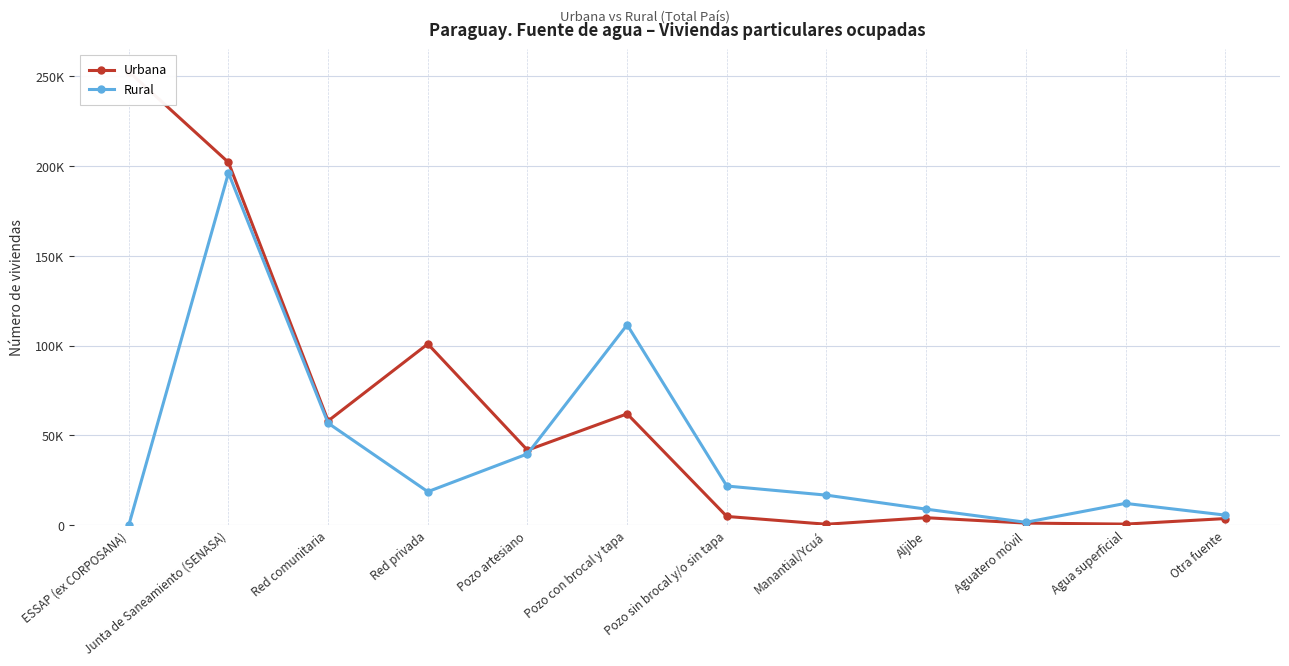

Reading left to right, transcribe all the data shown in this chart.

Urbana: 252686	202106	58112	100978	41807	62046	4897	552	4194	1198	627	3711
Rural: 0	196217	56867	18687	39741	111642	21840	16761	8956	1643	12172	5646